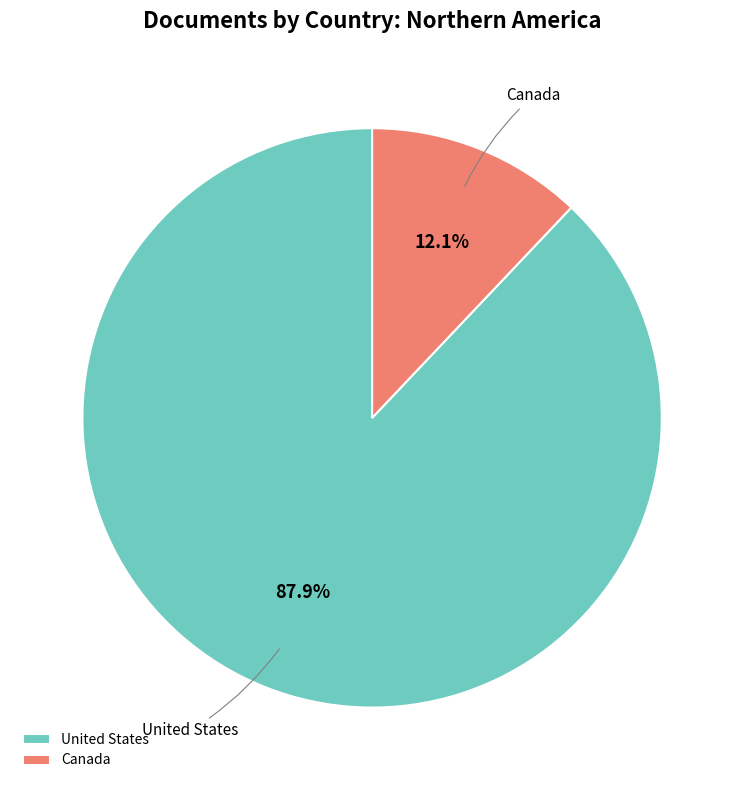

To the nearest percent, what is the average slice percentage?

50%